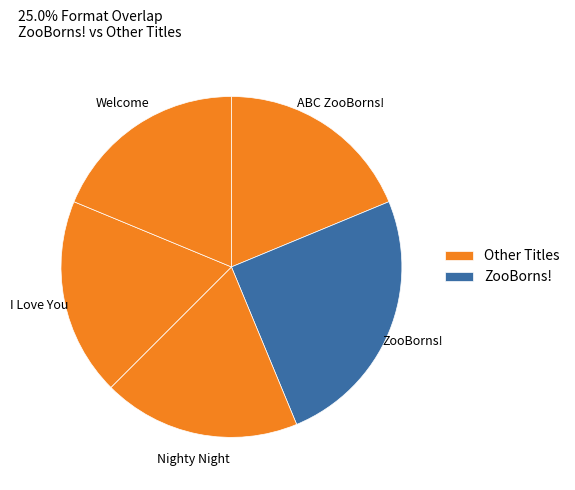

What is the smallest slice in the pie chart?

ABC ZooBorns!